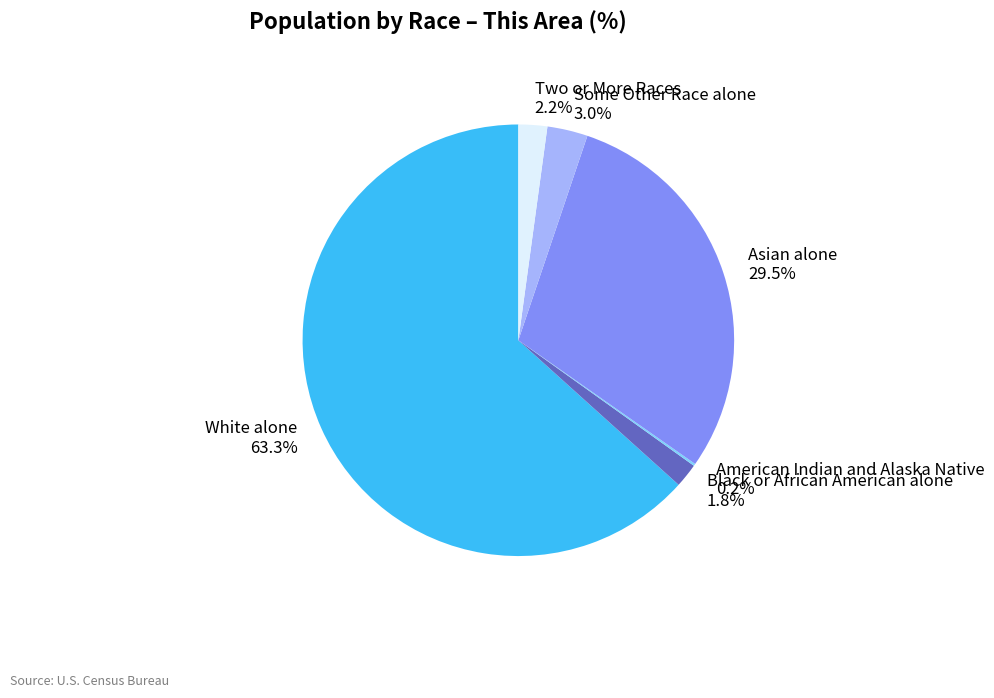

Which slice is the largest?

White alone